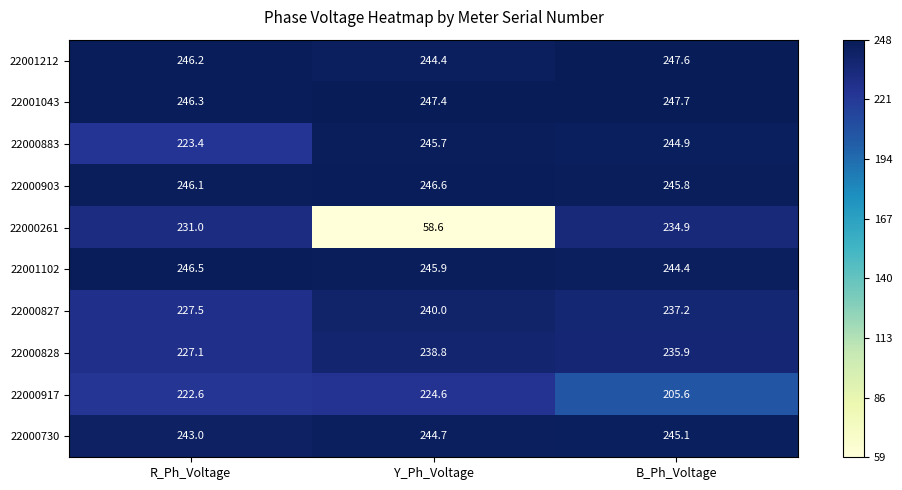

What is the spread (max minus min) of values at Y_Ph_Voltage?

188.8